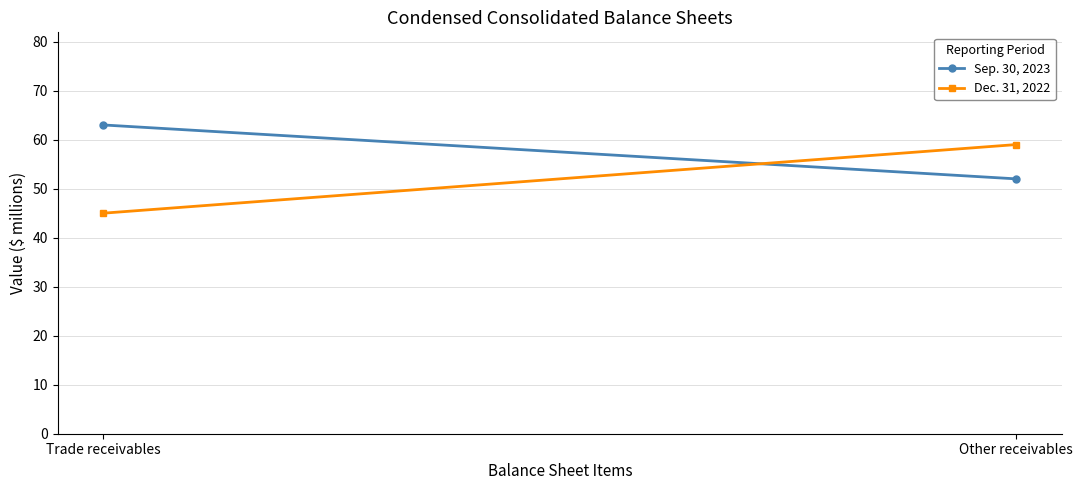

At which category does the chart reach its minimum across all series?

Trade receivables